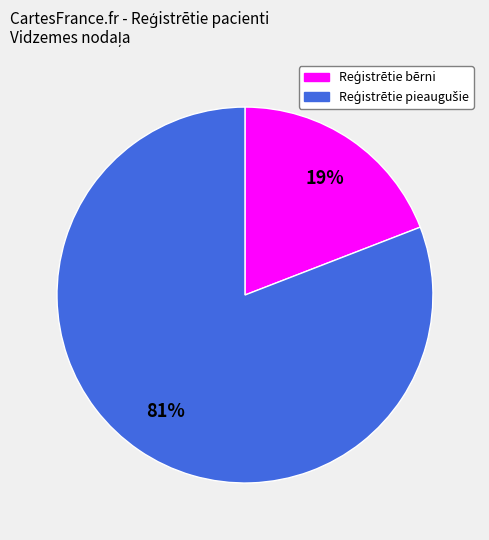

To the nearest percent, what is the average slice percentage?

50%